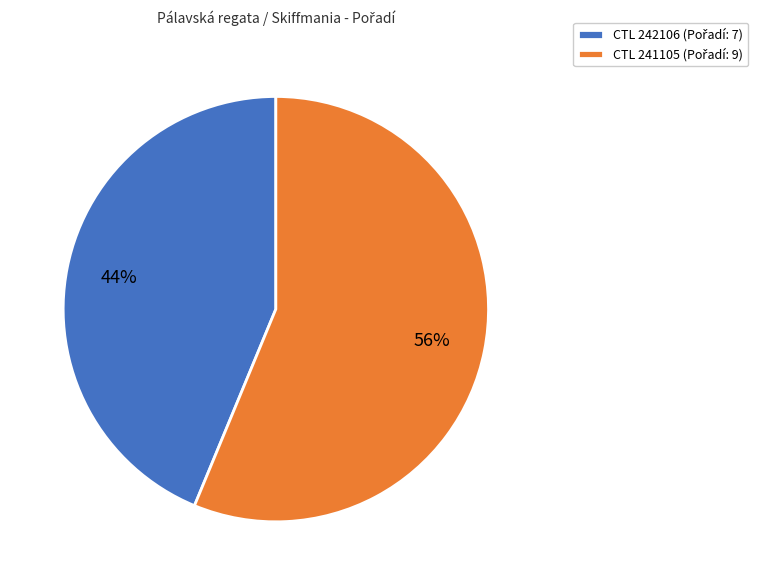

Is there any slice that represents more than half of the pie?

Yes